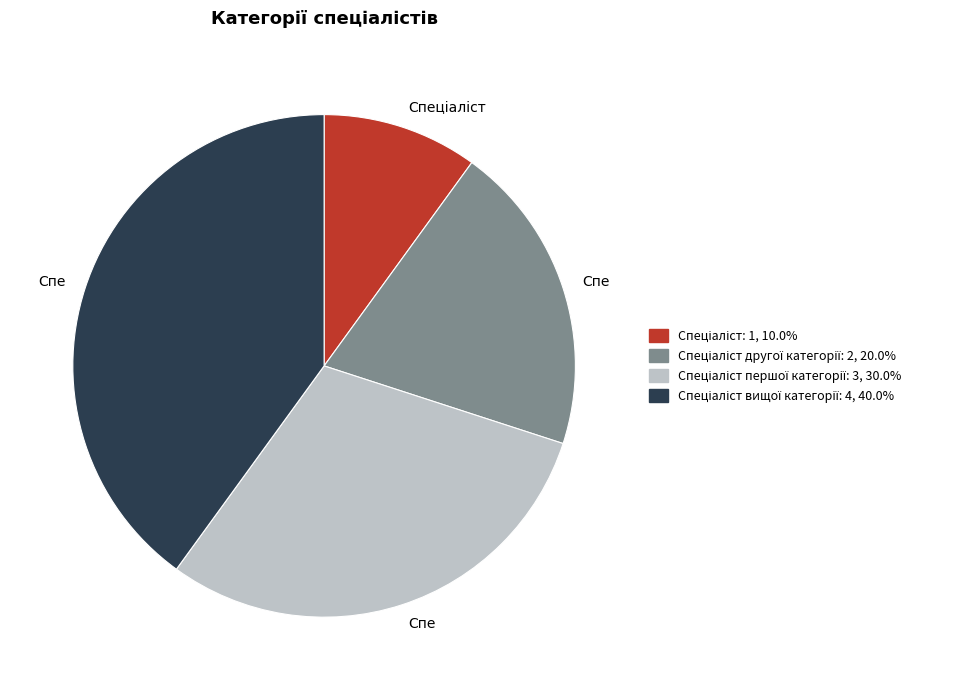

Does any single category account for the majority?

No